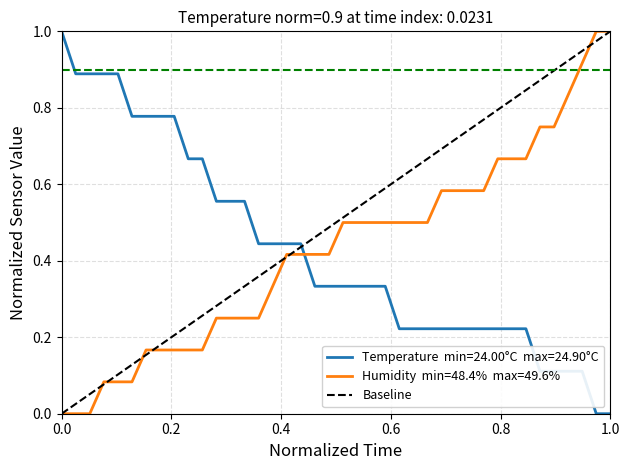

The value at 0.0 is 1. True or false?

False